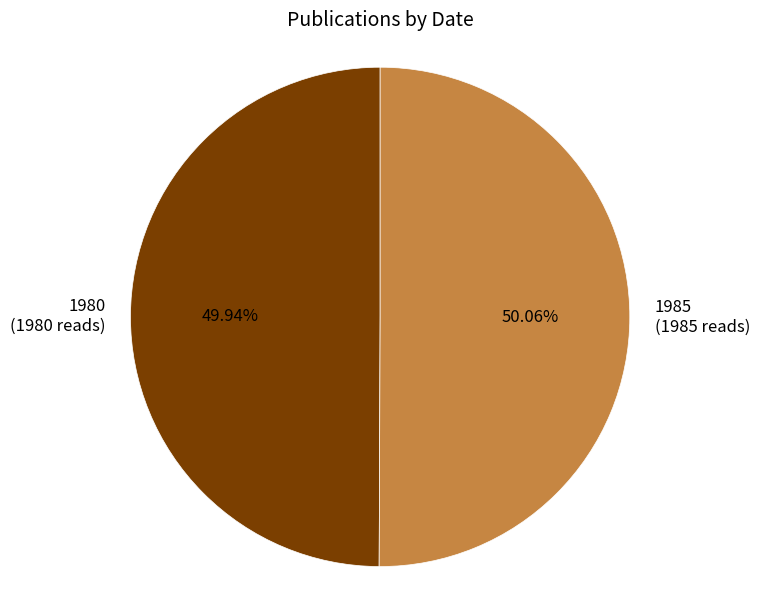

What percentage is the 1980 slice, to the nearest percent?

50%